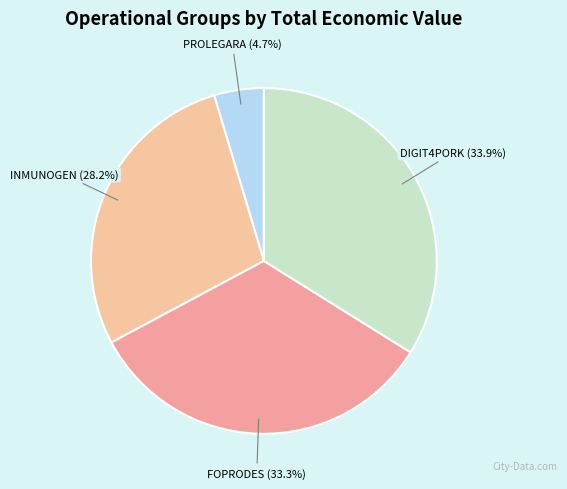

How many segments does this pie chart have?

4